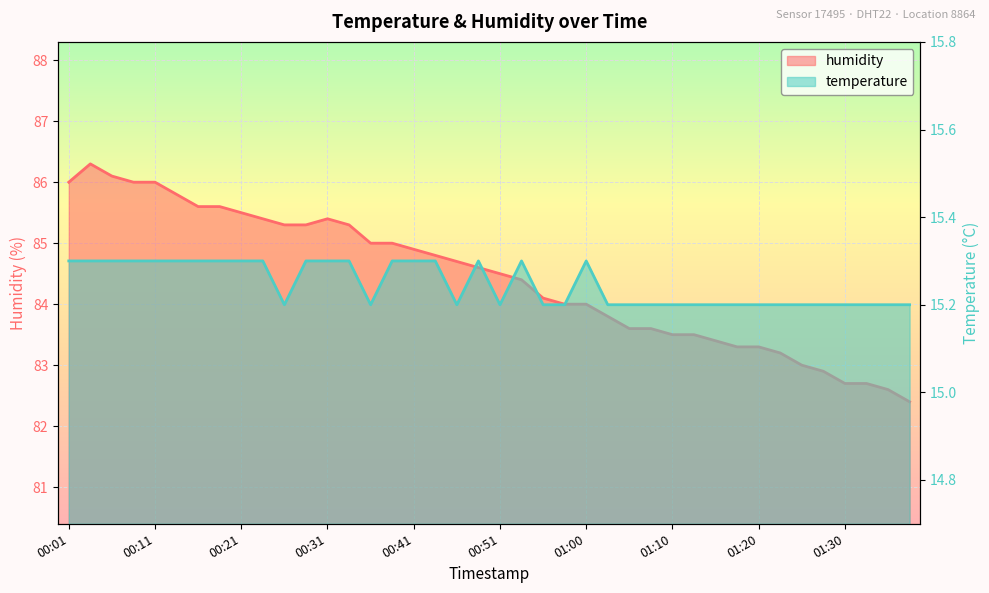

True or false: humidity and temperature cross at least once.

False